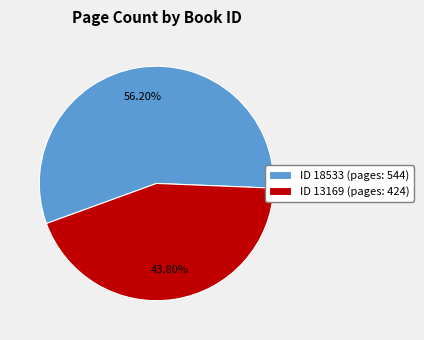

Which slice is the largest?

ID 18533 (pages: 544)